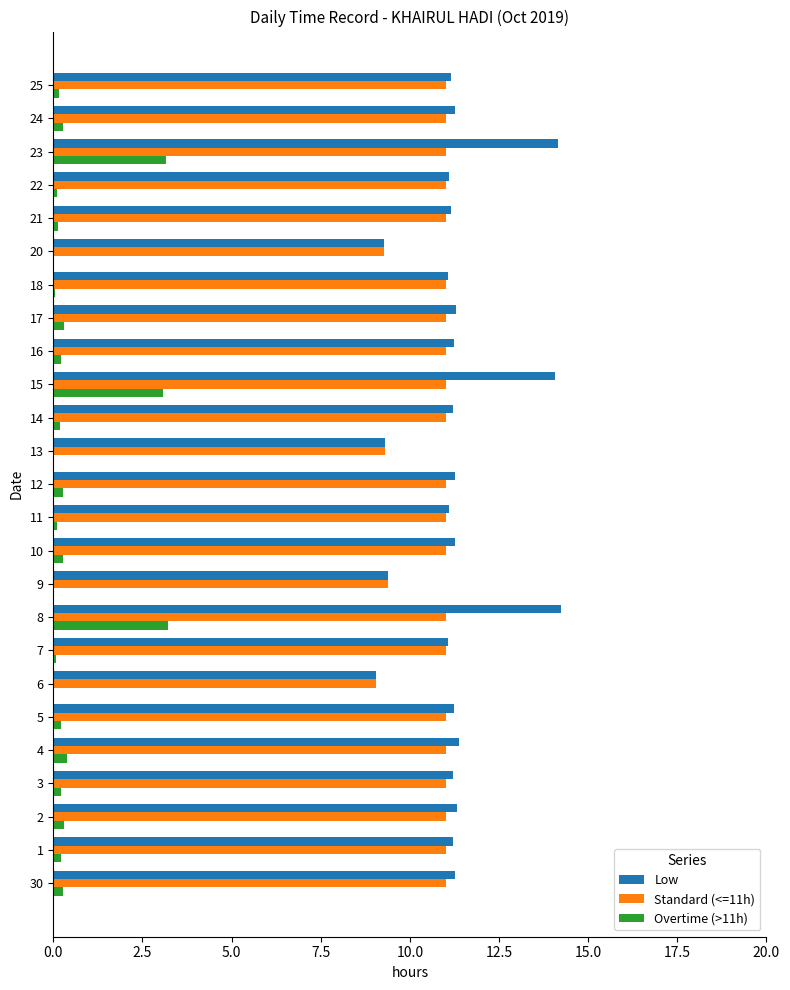

The Overtime (>11h) series shows 0.0 at 20. True or false?

True